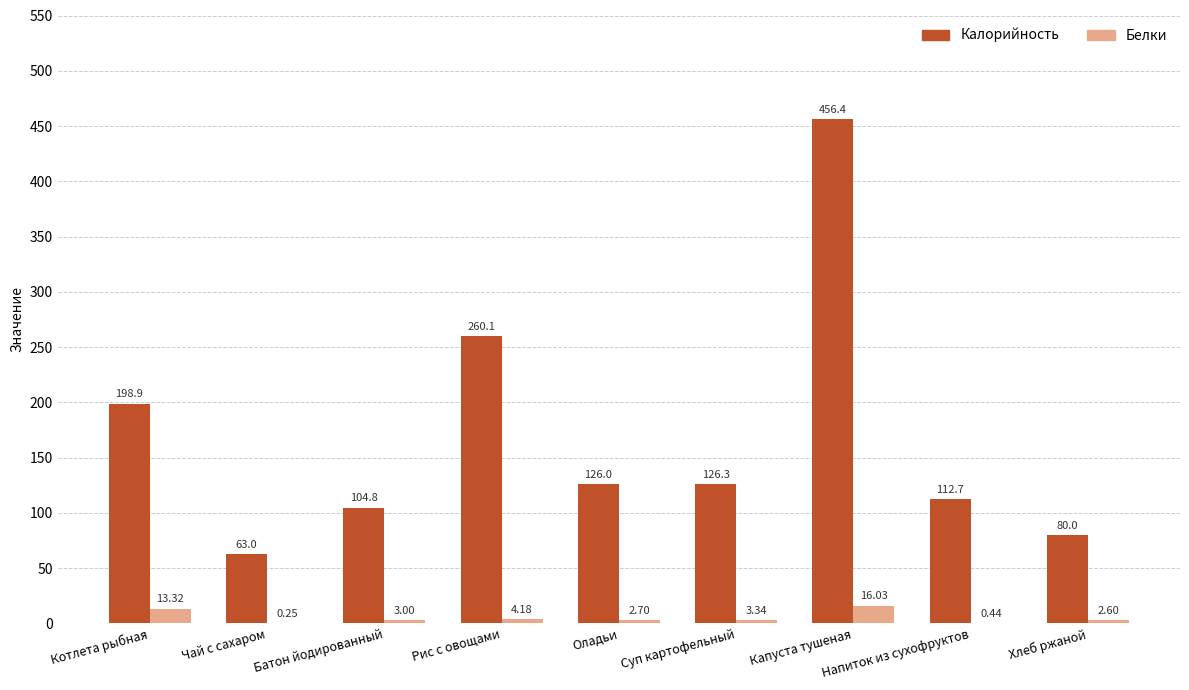

Is the value of Калорийность at Батон йодированный greater than the value of Белки at Оладьи?

Yes